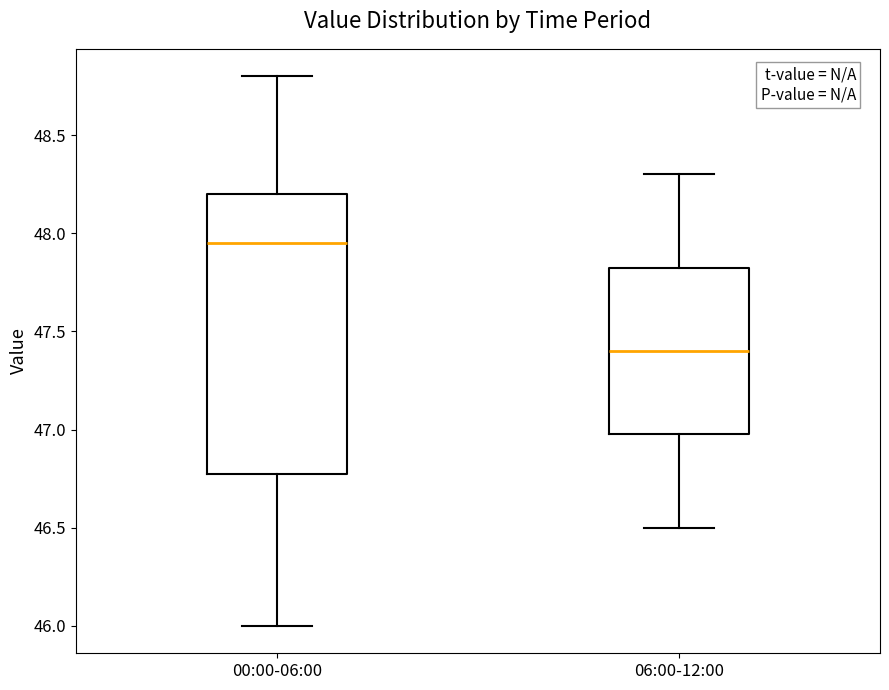

Comparing the boxes themselves (not the whiskers), which one is the tallest?

00:00-06:00